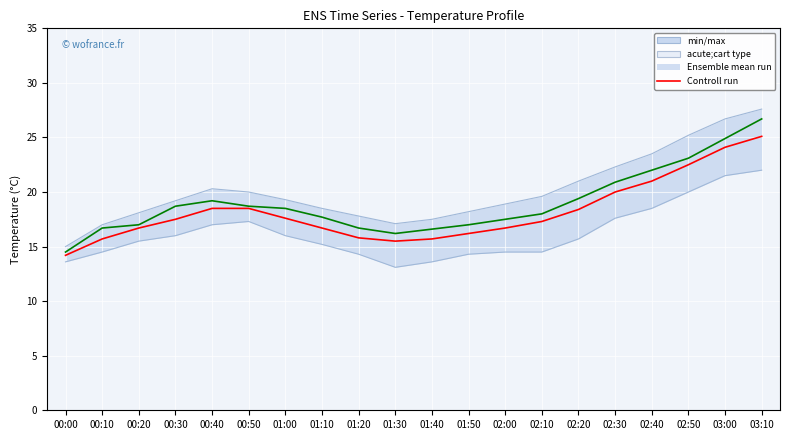

At which category is the sum across all series the highest?

03:10